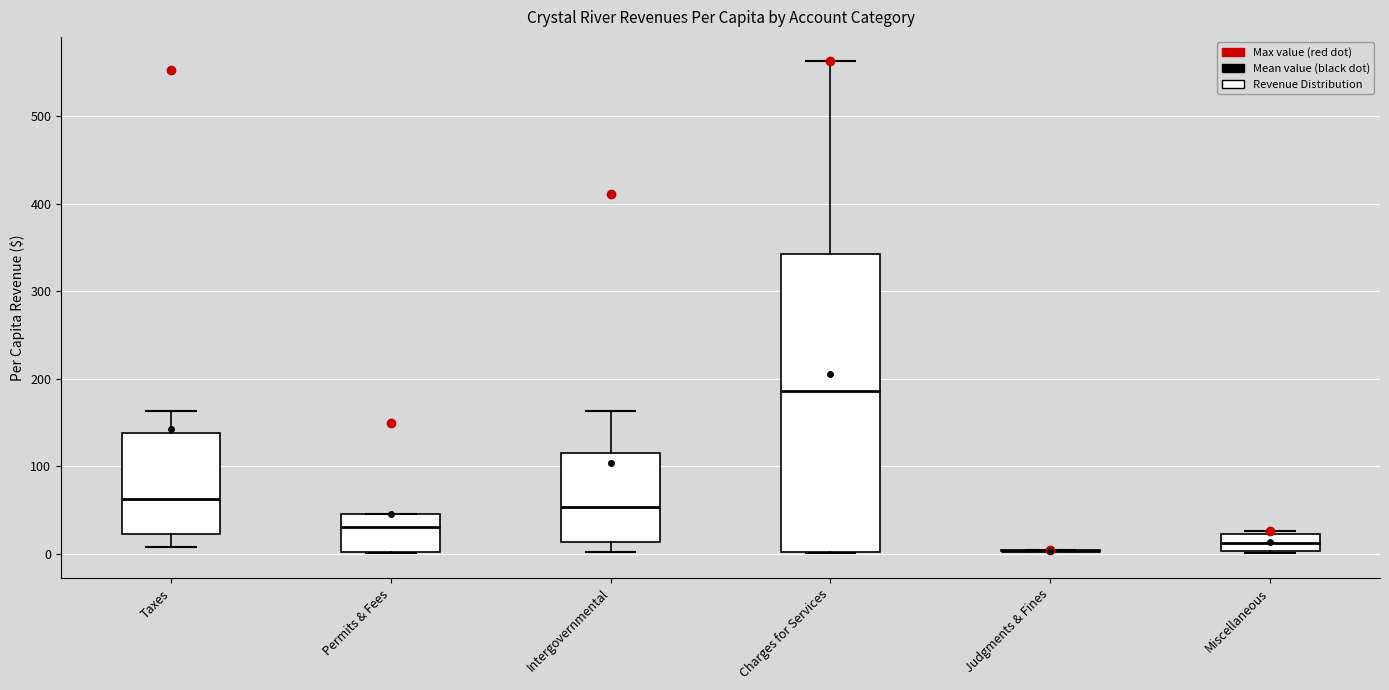

Where is the upper edge of the box for Permits & Fees on the y-axis? The values are not printed on the chart, so give them approximately, as read against the axis.

40